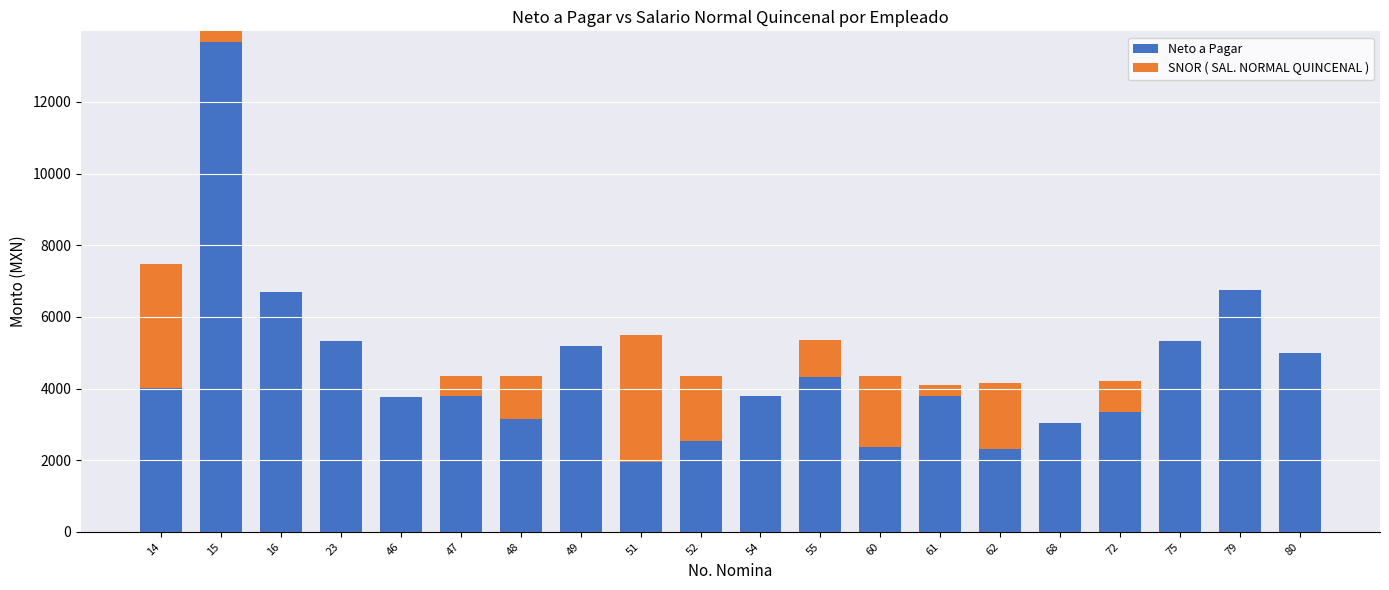

At which label does Neto a Pagar reach its minimum?

51